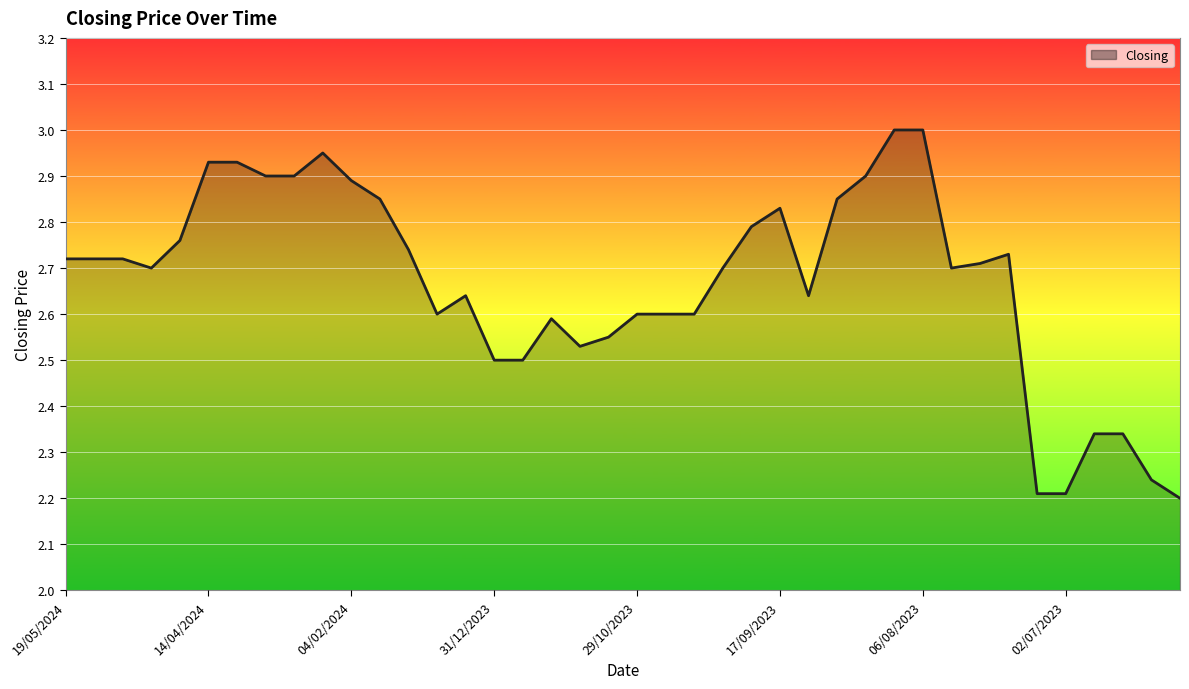

How many lines are shown in the chart?

1